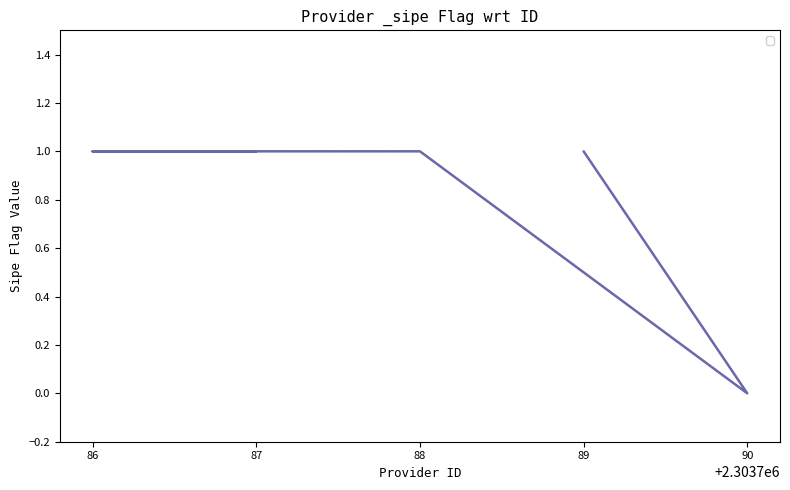

The value at 90 is 0. True or false?

False